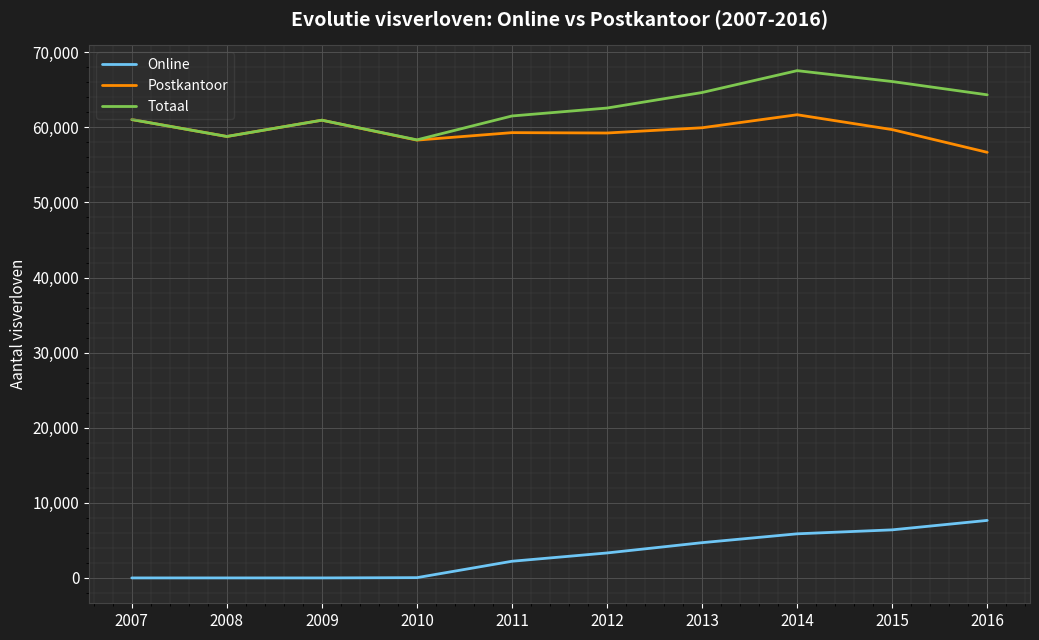

What is the sum of the Online values at 2009 and 2012?

3324